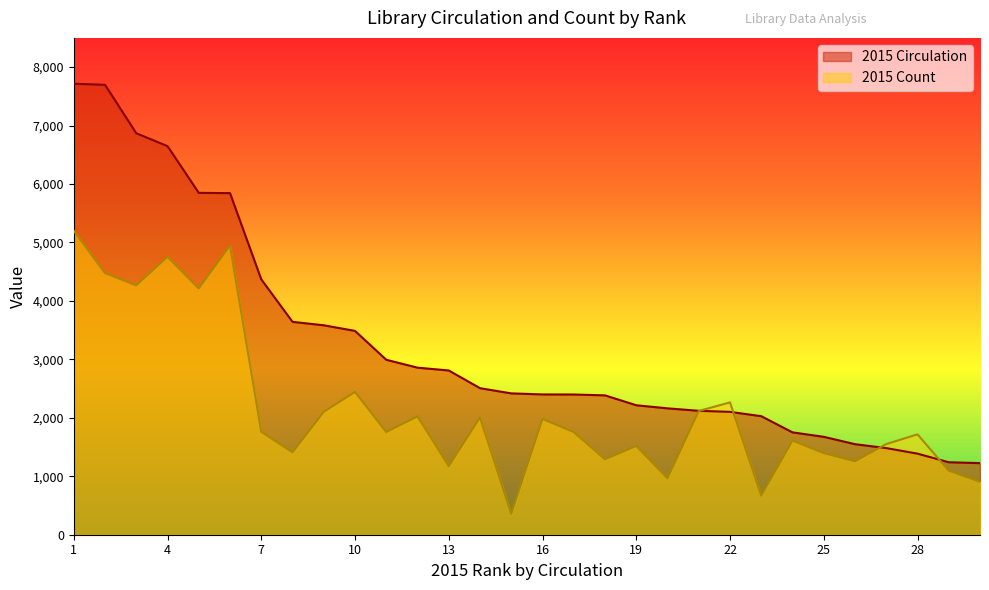

Reading right to left, extract all data points from this chart.

2015 Count: 905	1096	1717	1551	1256	1396	1610	669	2264	2117	966	1518	1290	1756	1981	358	2005	1173	2024	1757	2443	2102	1409	1761	4947	4213	4755	4266	4476	5200
2015 Circulation: 1225	1240	1387	1482	1549	1675	1751	2028	2102	2120	2162	2215	2384	2399	2400	2418	2507	2810	2858	2993	3487	3583	3642	4369	5844	5849	6648	6869	7697	7716